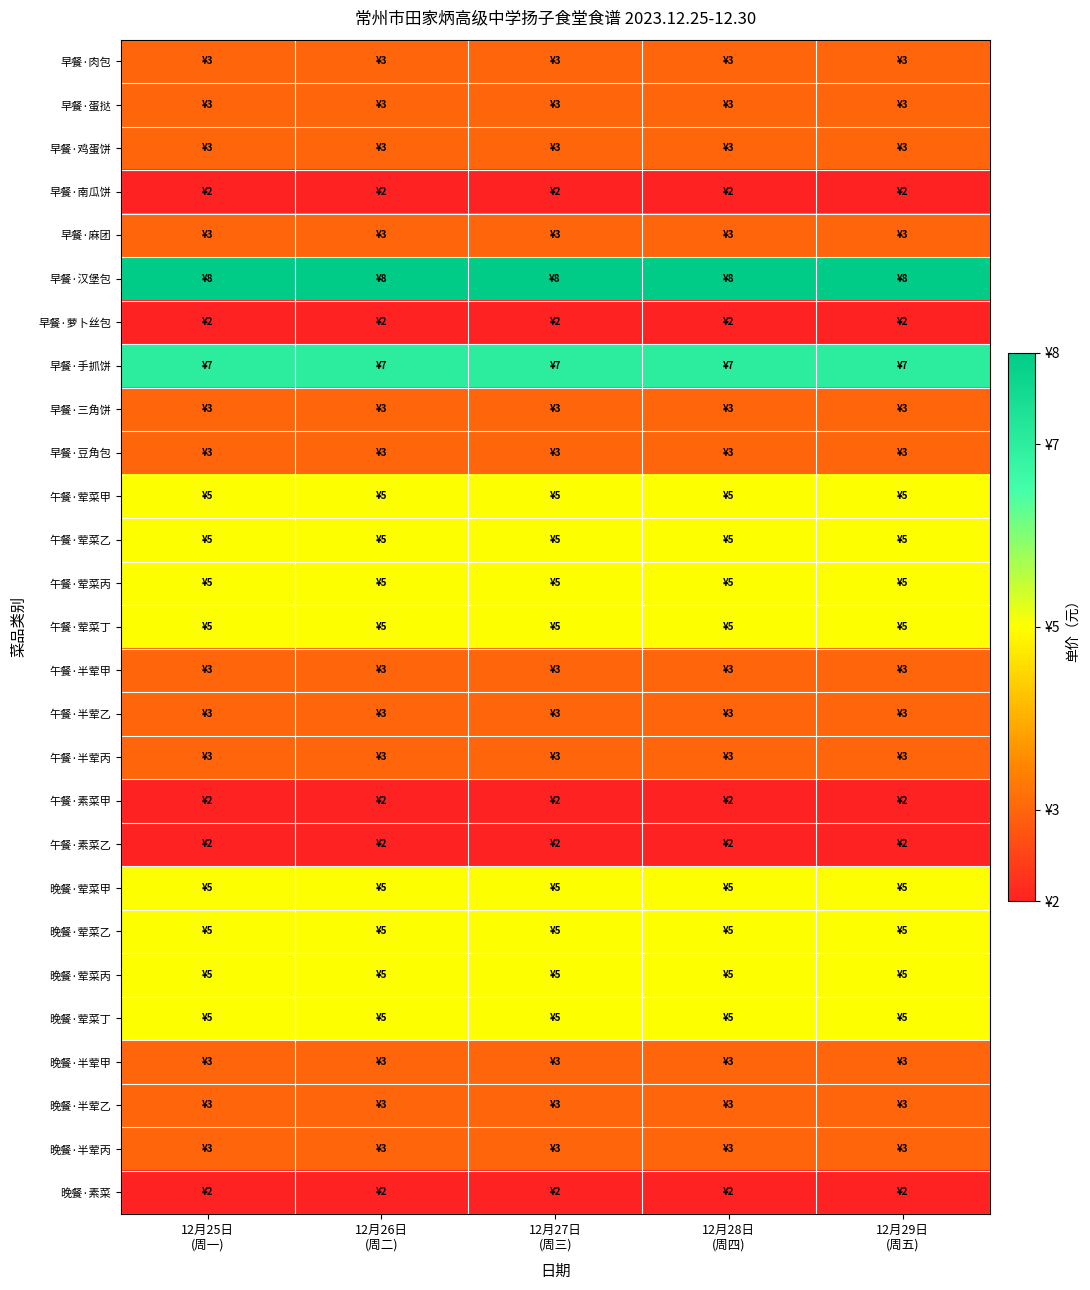

Rank the series at 12月28日 (周四) from highest to lowest value.

早餐·汉堡包, 早餐·手抓饼, 午餐·荤菜甲, 午餐·荤菜乙, 午餐·荤菜丙, 午餐·荤菜丁, 晚餐·荤菜甲, 晚餐·荤菜乙, 晚餐·荤菜丙, 晚餐·荤菜丁, 早餐·肉包, 早餐·蛋挞, 早餐·鸡蛋饼, 早餐·麻团, 早餐·三角饼, 早餐·豆角包, 午餐·半荤甲, 午餐·半荤乙, 午餐·半荤丙, 晚餐·半荤甲, 晚餐·半荤乙, 晚餐·半荤丙, 早餐·南瓜饼, 早餐·萝卜丝包, 午餐·素菜甲, 午餐·素菜乙, 晚餐·素菜